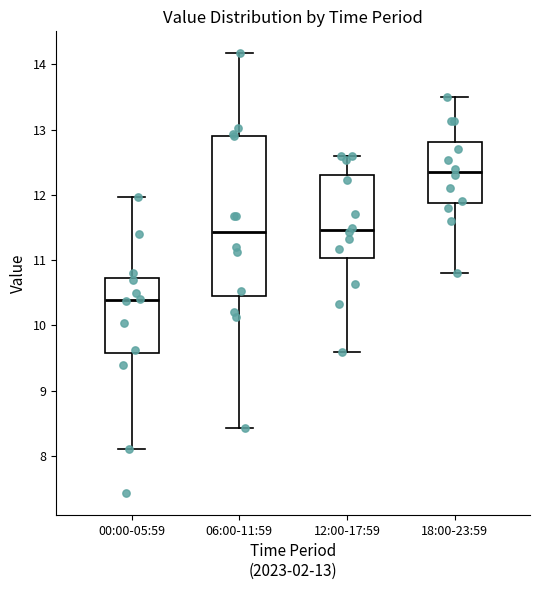

Reading left to right, read every box against the y-axis: the position of its median line, the range the box covers, and the ends of its whiskers. The values are not printed on the chart, so give them approximately, as read against the axis.

00:00-05:59: median 10.4, box 9.6 to 10.7, whiskers 8.1 to 12.0
06:00-11:59: median 11.4, box 10.4 to 12.9, whiskers 8.4 to 14.2
12:00-17:59: median 11.5, box 11.0 to 12.3, whiskers 9.6 to 12.6
18:00-23:59: median 12.4, box 11.9 to 12.8, whiskers 10.8 to 13.5